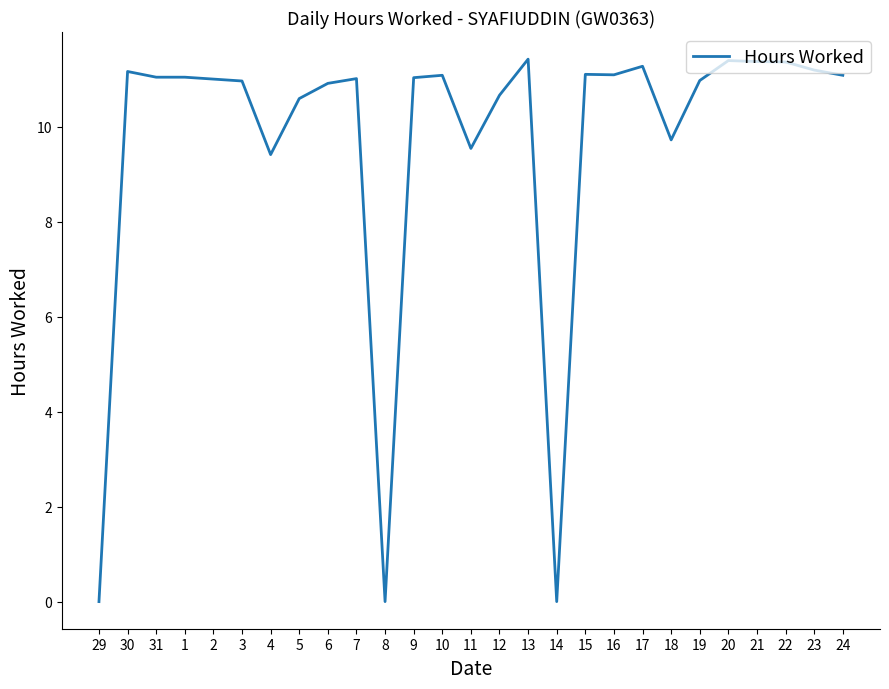

What is the change in value from 5 to 10?

+0.5